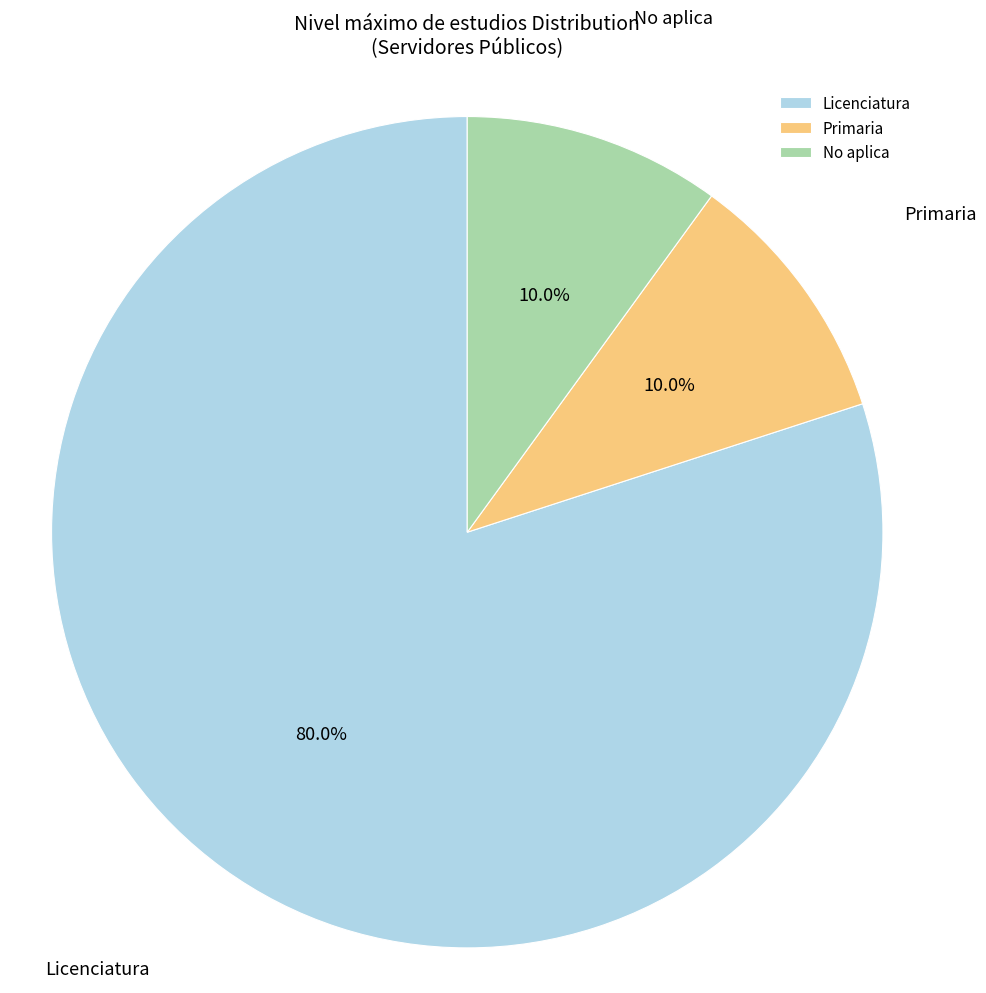

How many segments does this pie chart have?

3